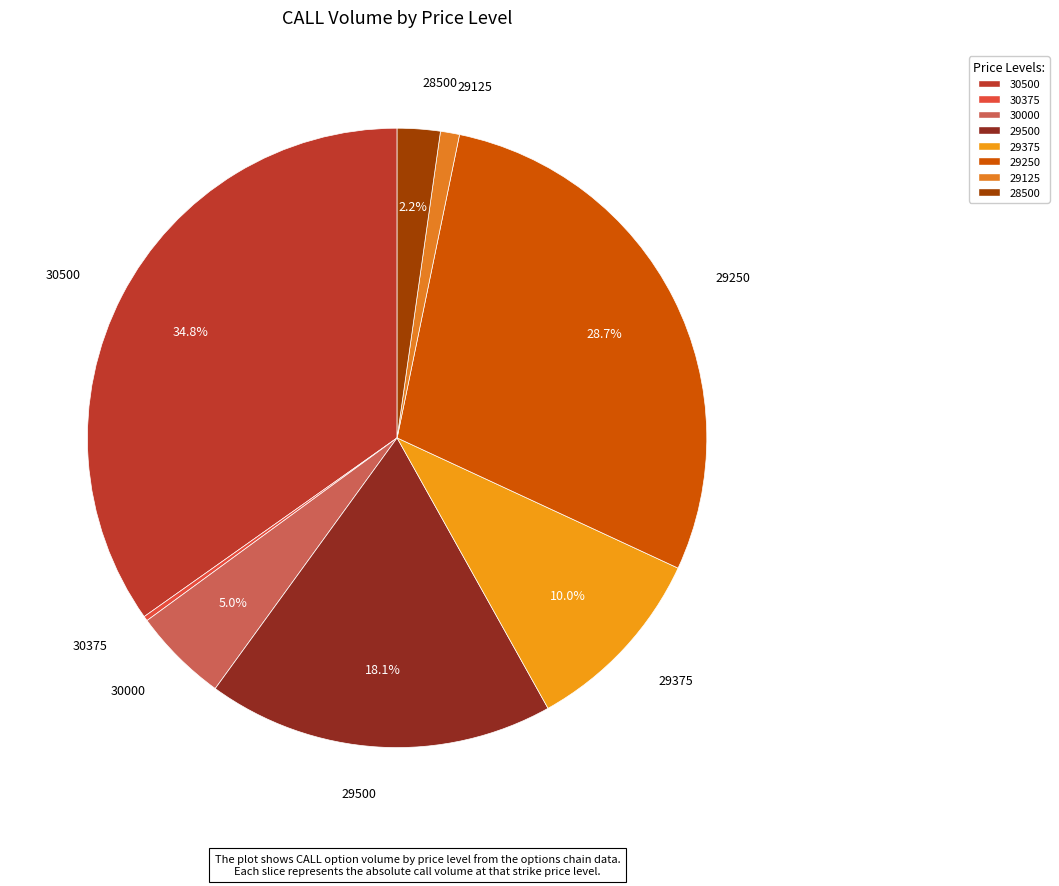

To the nearest percent, what portion does 29500 represent?

18%